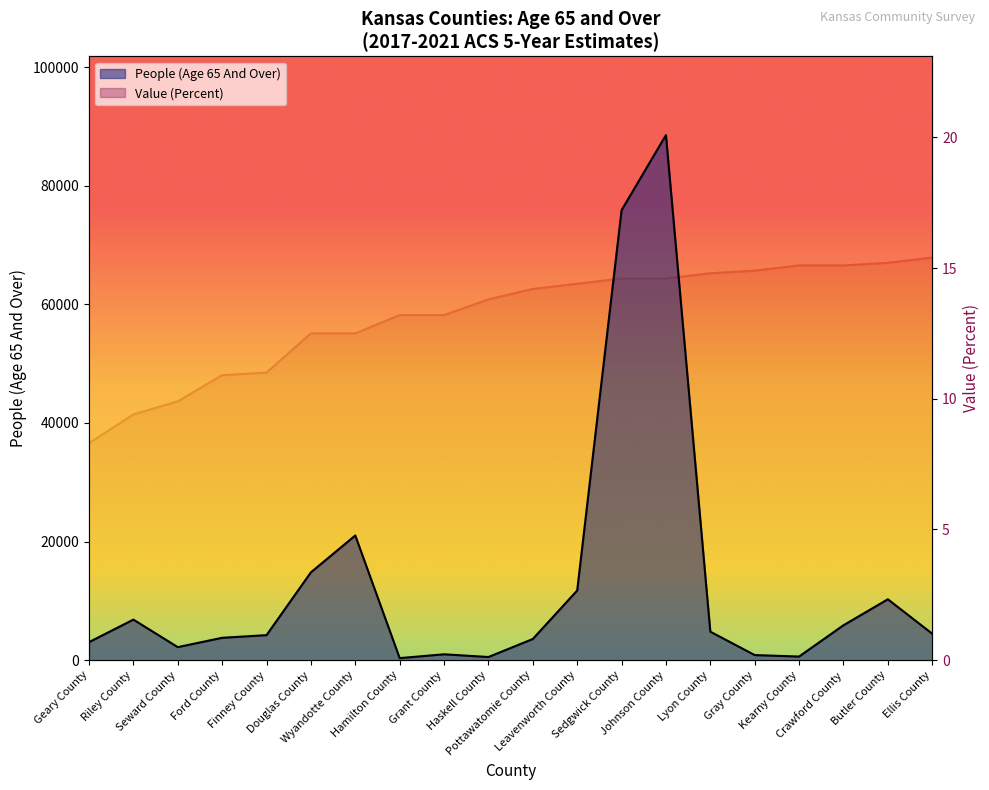

How many data points does each series have?

20